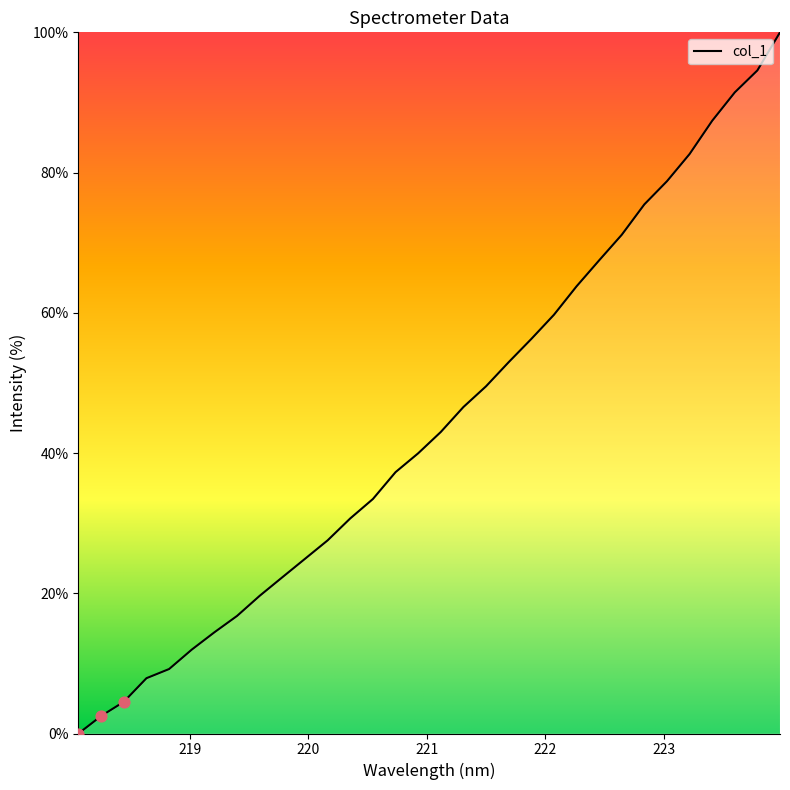

What is the difference between the maximum and minimum values?

100.0